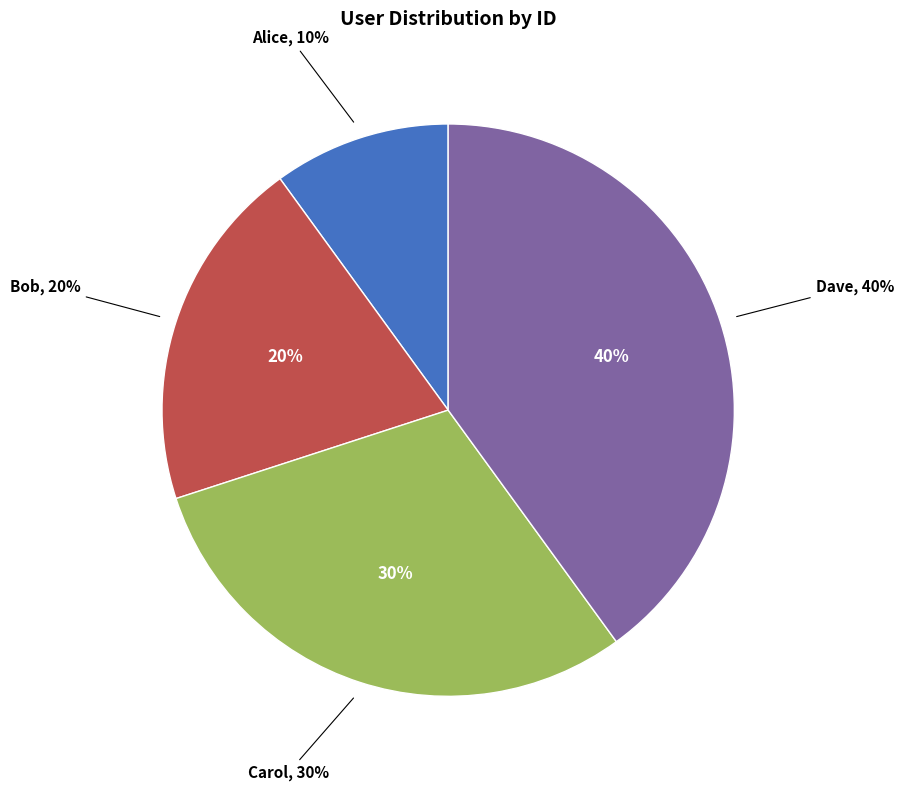

Combined, do Alice and Dave account for over 50%?

No